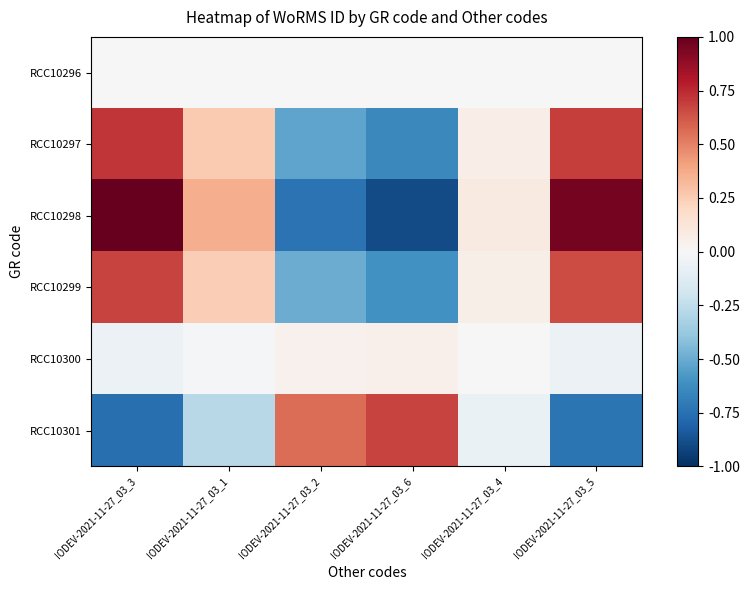

What is the total value across all series at IODEV-2021-11-27_03_2?

-1.2